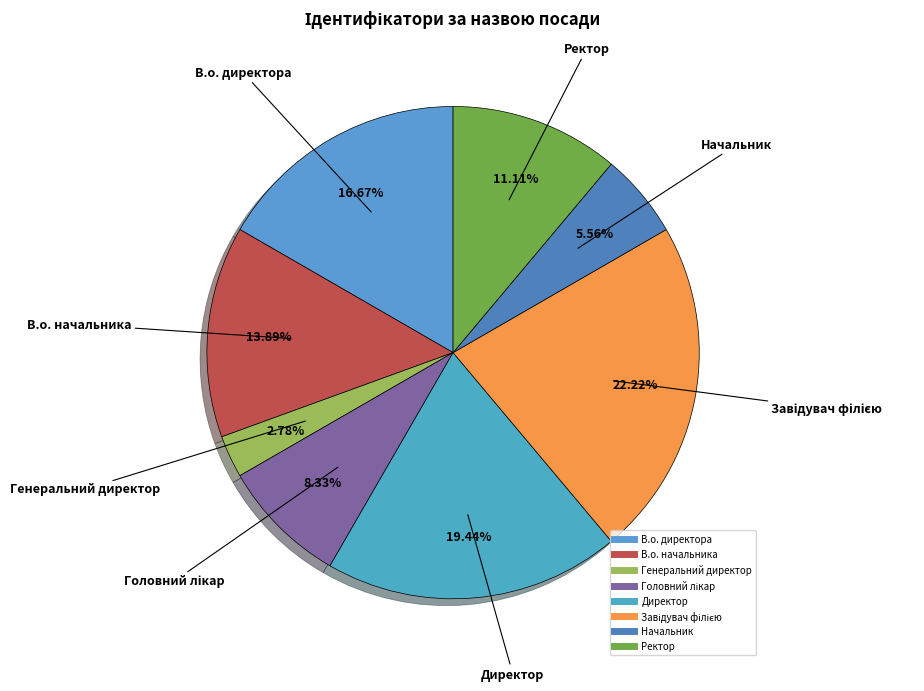

How many slices are in this pie chart?

8